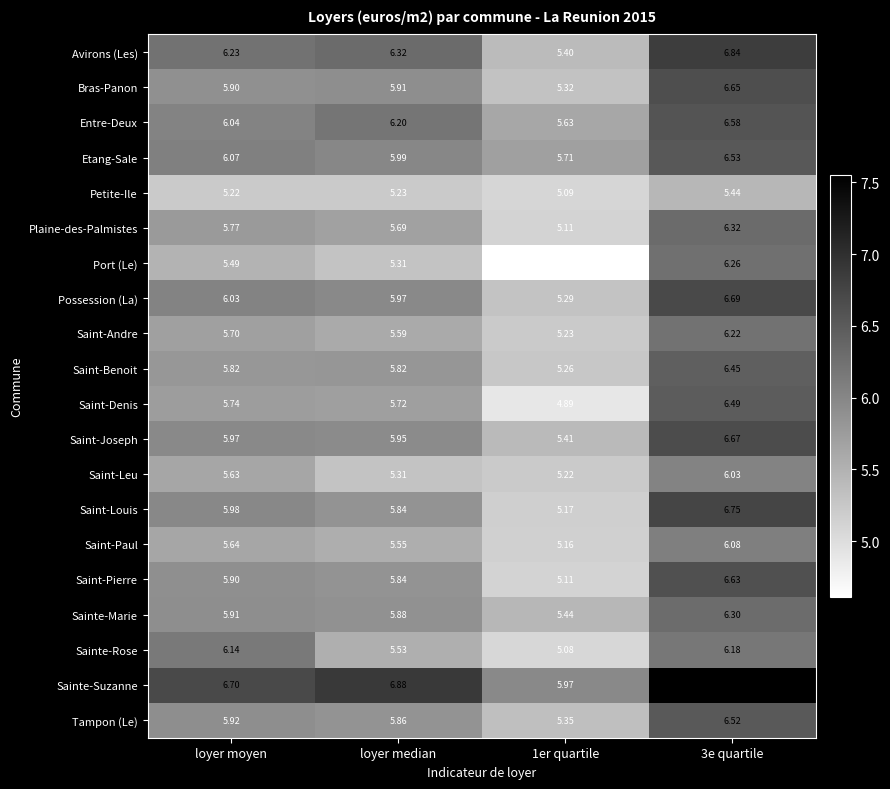

Between 1er quartile and 3e quartile, which series saw the biggest shift?

Port (Le)